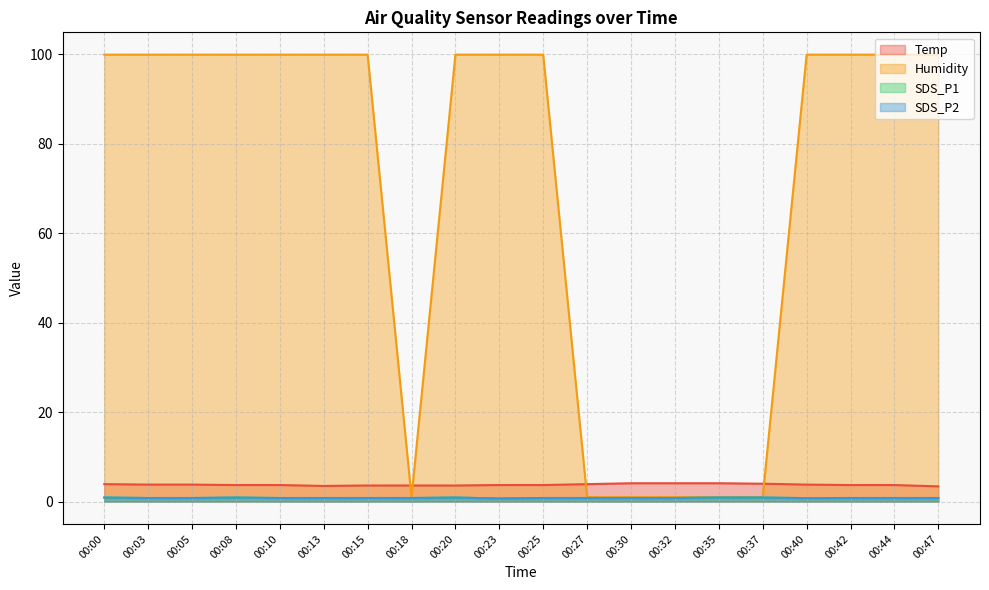

Reading left to right, what are all the values shown in this chart?

Temp: 3.9	3.8	3.8	3.7	3.7	3.5	3.6	3.6	3.6	3.7	3.7	3.9	4.1	4.1	4.1	4.0	3.8	3.7	3.7	3.4
Humidity: 99.9	99.9	99.9	99.9	99.9	99.9	99.9	1.0	99.9	99.9	99.9	1.0	1.0	1.0	1.0	1.0	99.9	99.9	99.9	99.9
SDS_P1: 0.9	0.8	0.8	0.9	0.8	0.8	0.8	0.8	0.9	0.7	0.8	0.8	0.8	0.8	0.9	0.9	0.8	0.8	0.8	0.8
SDS_P2: 0.9	0.8	0.8	0.9	0.8	0.8	0.8	0.8	0.9	0.7	0.8	0.8	0.8	0.8	0.9	0.9	0.8	0.8	0.8	0.8